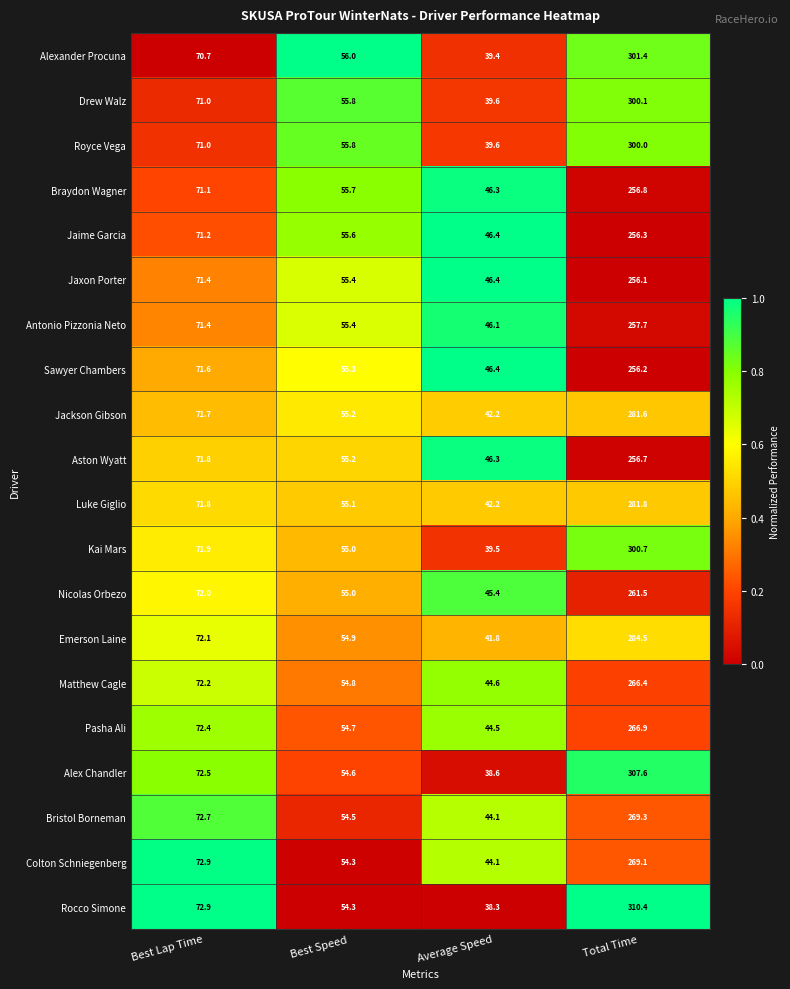

At which label does Aston Wyatt reach its peak?

Total Time